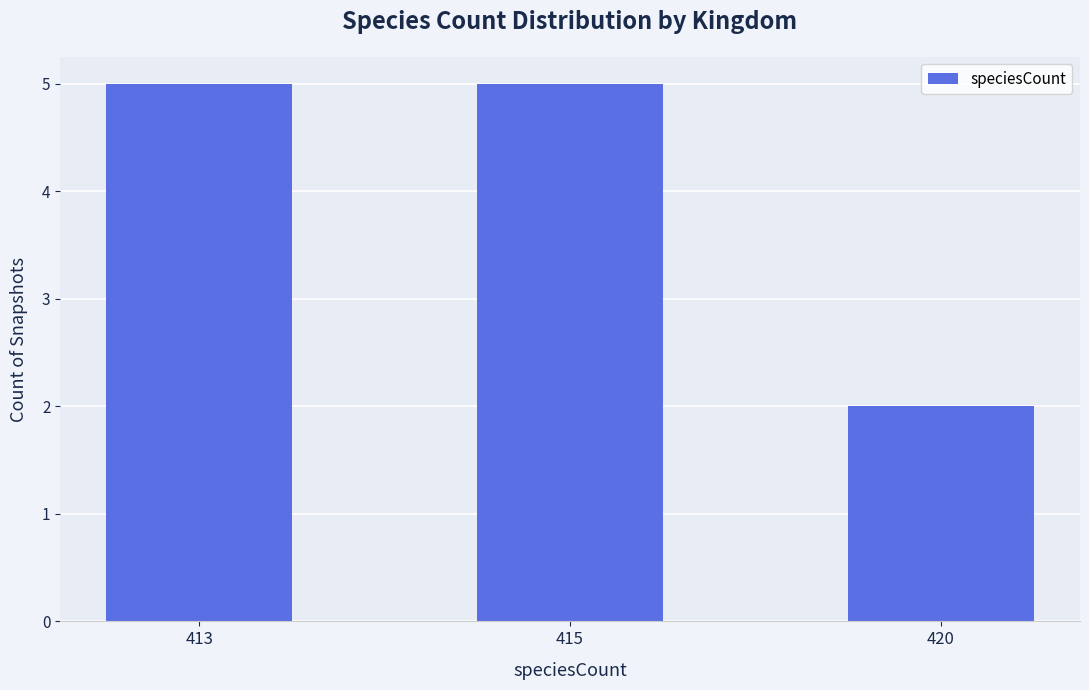

What is the value of the 1st bar from the left?

5